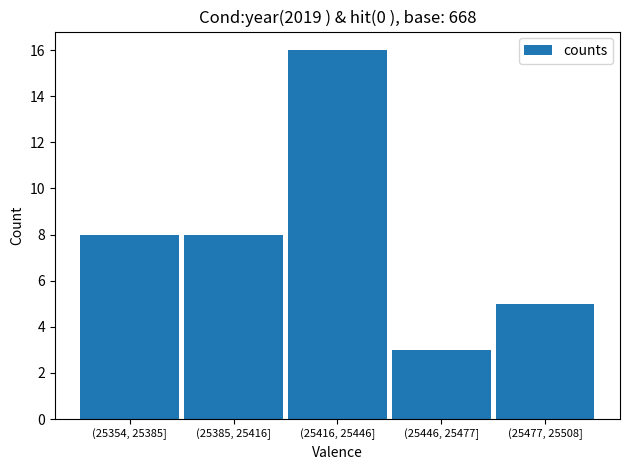

Reading left to right, what are all the values shown in this chart?

(25354, 25385]=8	(25385, 25416]=8	(25416, 25446]=16	(25446, 25477]=3	(25477, 25508]=5